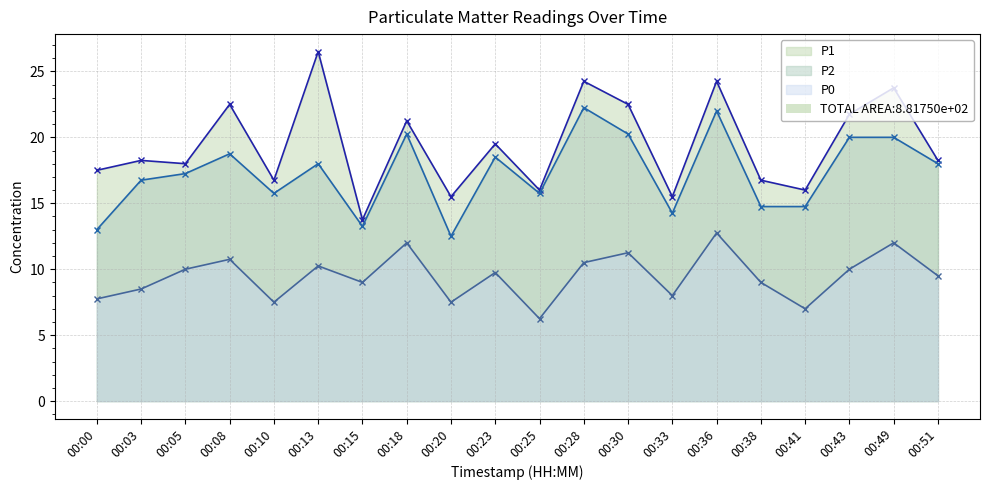

True or false: P0 and P2 intersect in this chart.

False